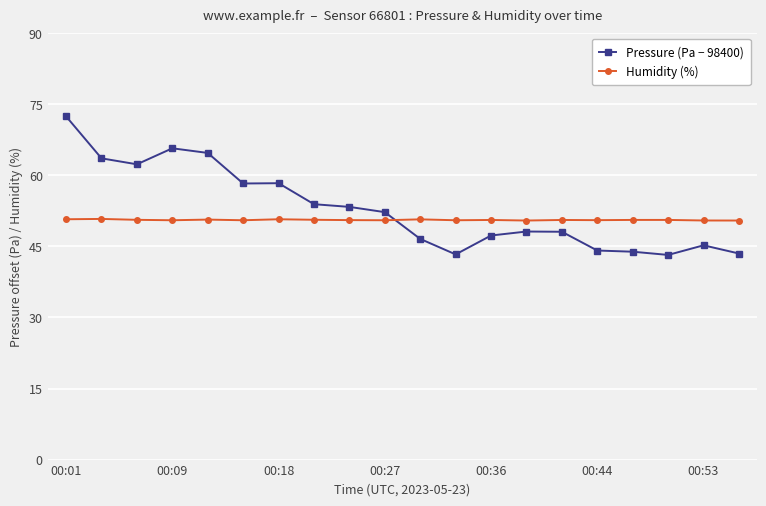

In Pressure (Pa − 98400), how many points are higher than both neighbors (excluding endpoints)?

4